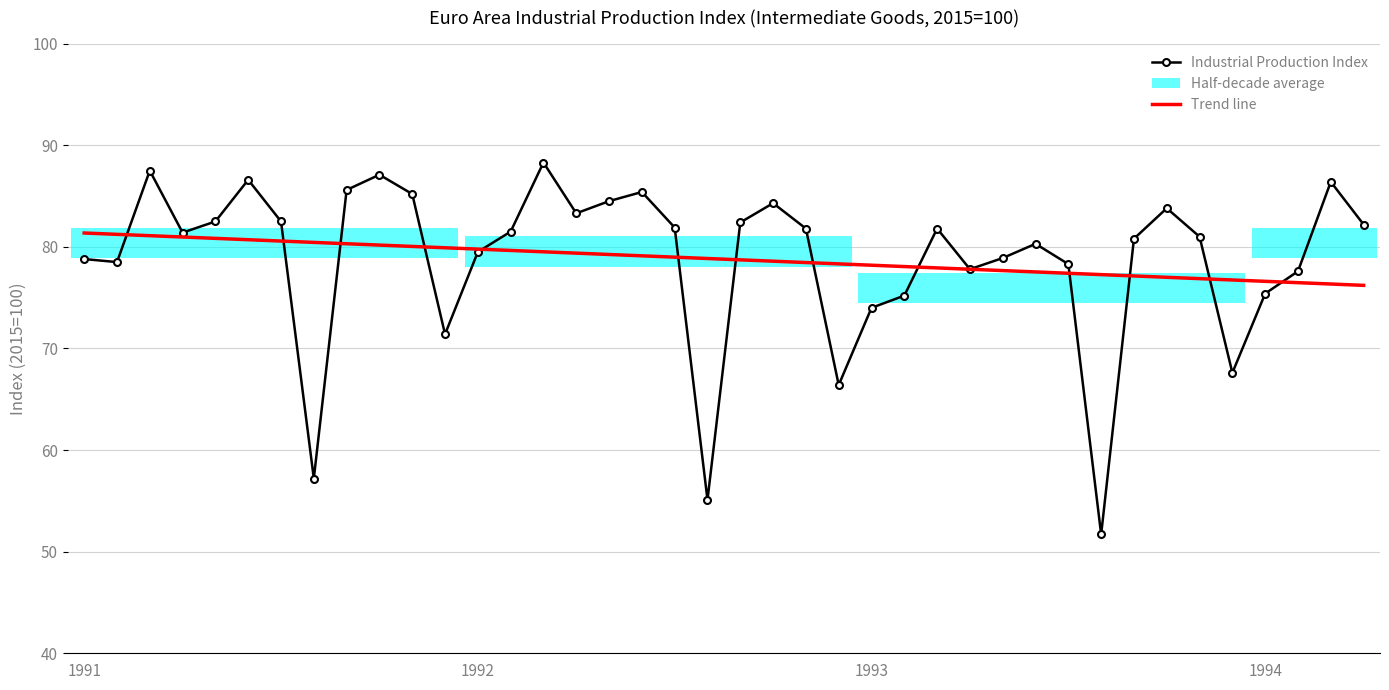

Is this an area chart (filled region under the line)?

No